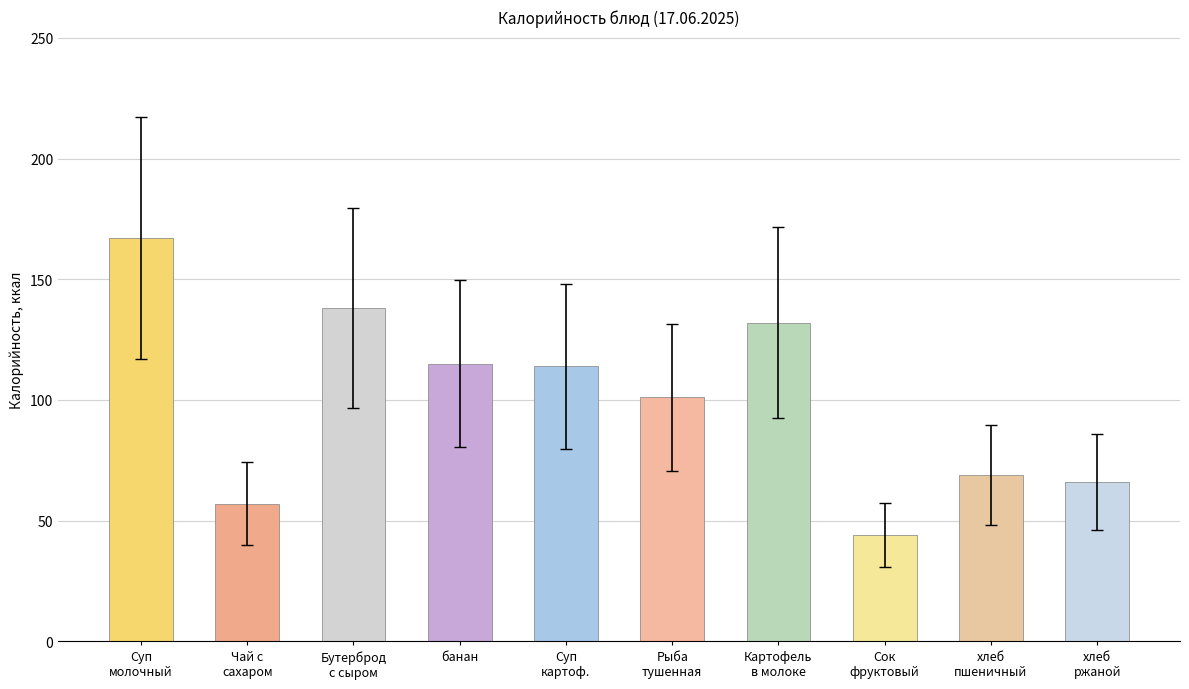

The value at банан is 115. True or false?

True